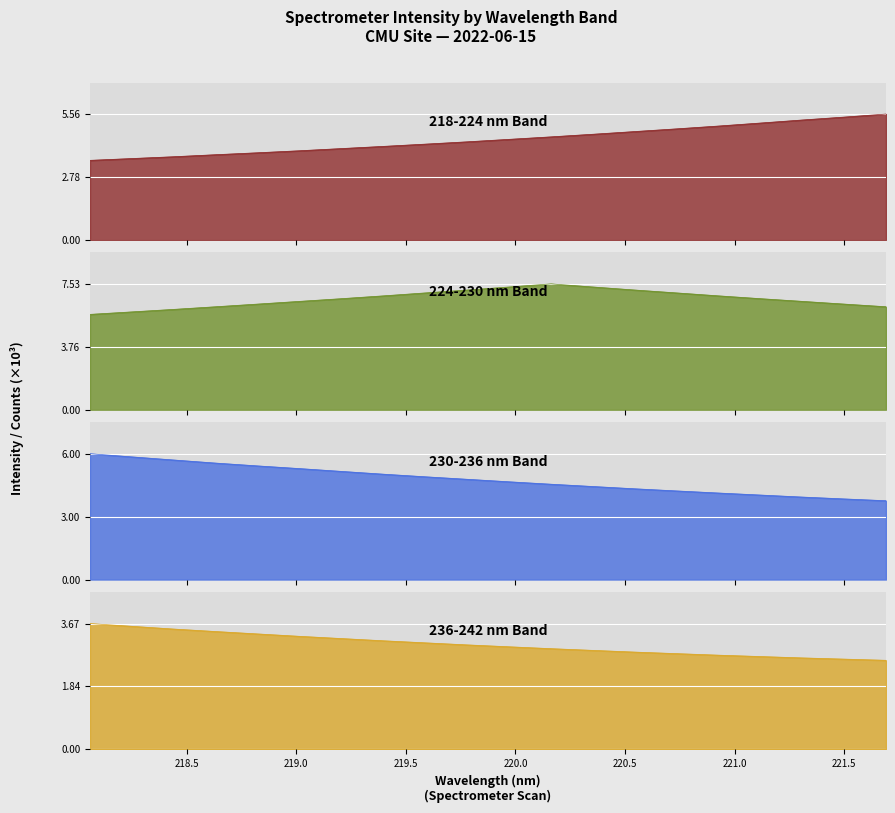

Reading left to right, extract all data points from this chart.

218-224 nm: 3512.4	3592.2	3672.5	3761.9	3847.6	3936.4	4032.8	4129.4	4229.0	4331.2	4440.2	4549.9	4665.1	4784.6	4904.1	5028.4	5160.8	5295.1	5423.2	5557.7
224-230 nm: 5704.9	5853.8	6004.1	6161.4	6321.0	6483.4	6644.7	6813.2	6989.1	7162.4	7344.4	7529.3	7344.4	7162.4	6989.1	6813.2	6644.7	6483.4	6321.0	6161.4
230-236 nm: 6004.1	5853.8	5704.9	5557.7	5423.2	5295.1	5160.8	5028.4	4904.1	4784.6	4665.1	4549.9	4440.2	4331.2	4229.0	4129.4	4032.8	3936.4	3847.6	3761.9
236-242 nm: 3672.5	3592.2	3512.4	3440.0	3370.0	3300.0	3235.0	3170.0	3110.0	3050.0	2995.0	2940.0	2890.0	2840.0	2795.0	2750.0	2710.0	2670.0	2635.0	2600.0